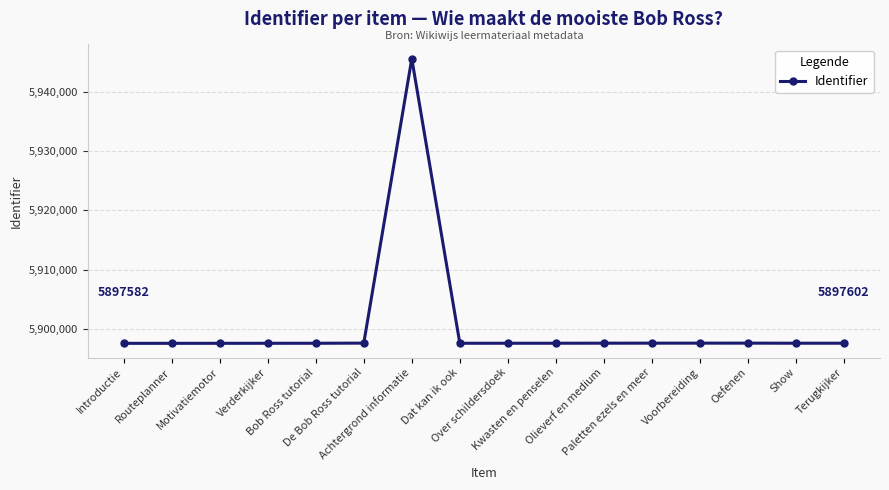

What is the difference between the maximum and second lowest values?

48013